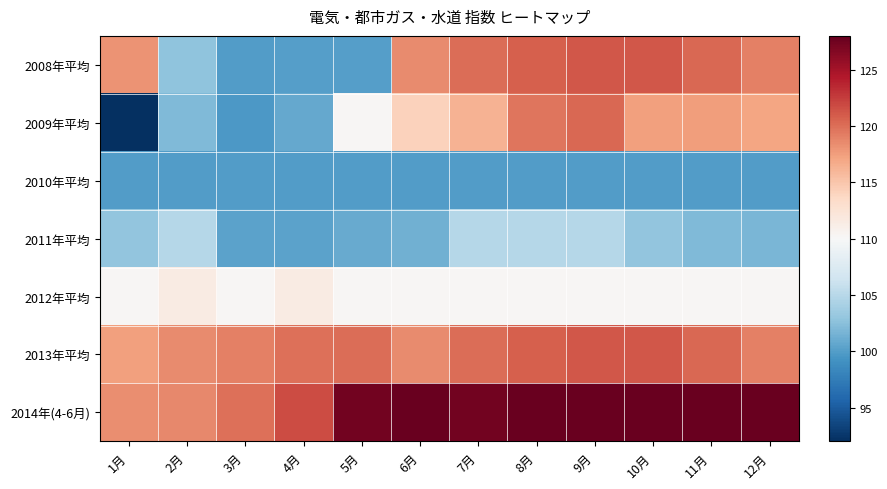

Which category has the highest value across all series?

6月